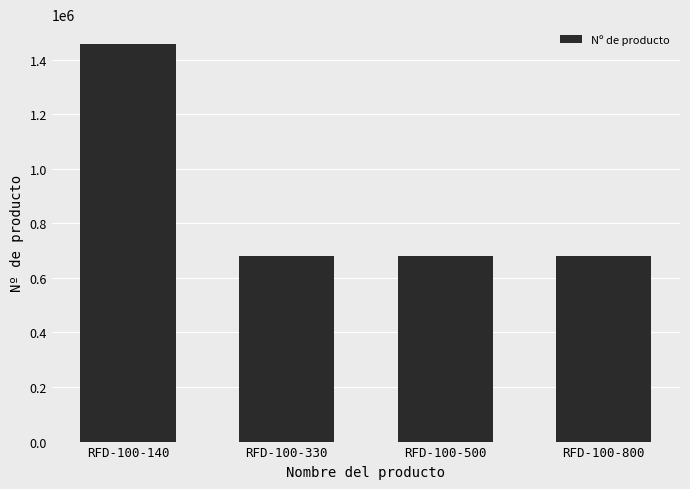

What is the sum of the values at RFD-100-140 and RFD-100-330?

2137608